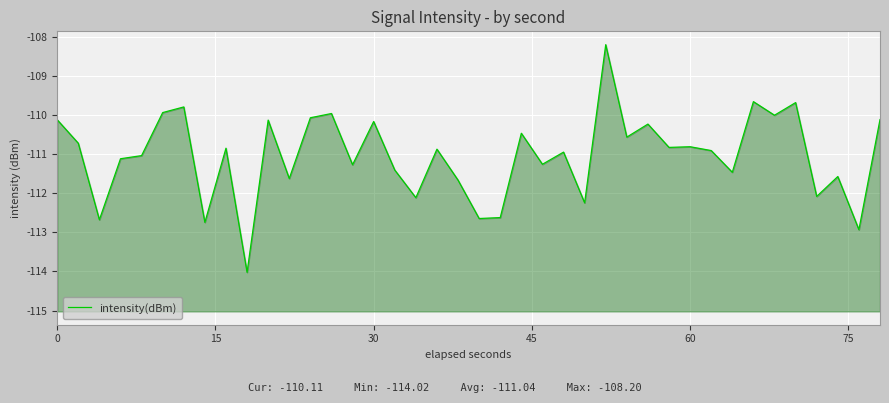

What is the value of the 4th point from the left?

-111.1